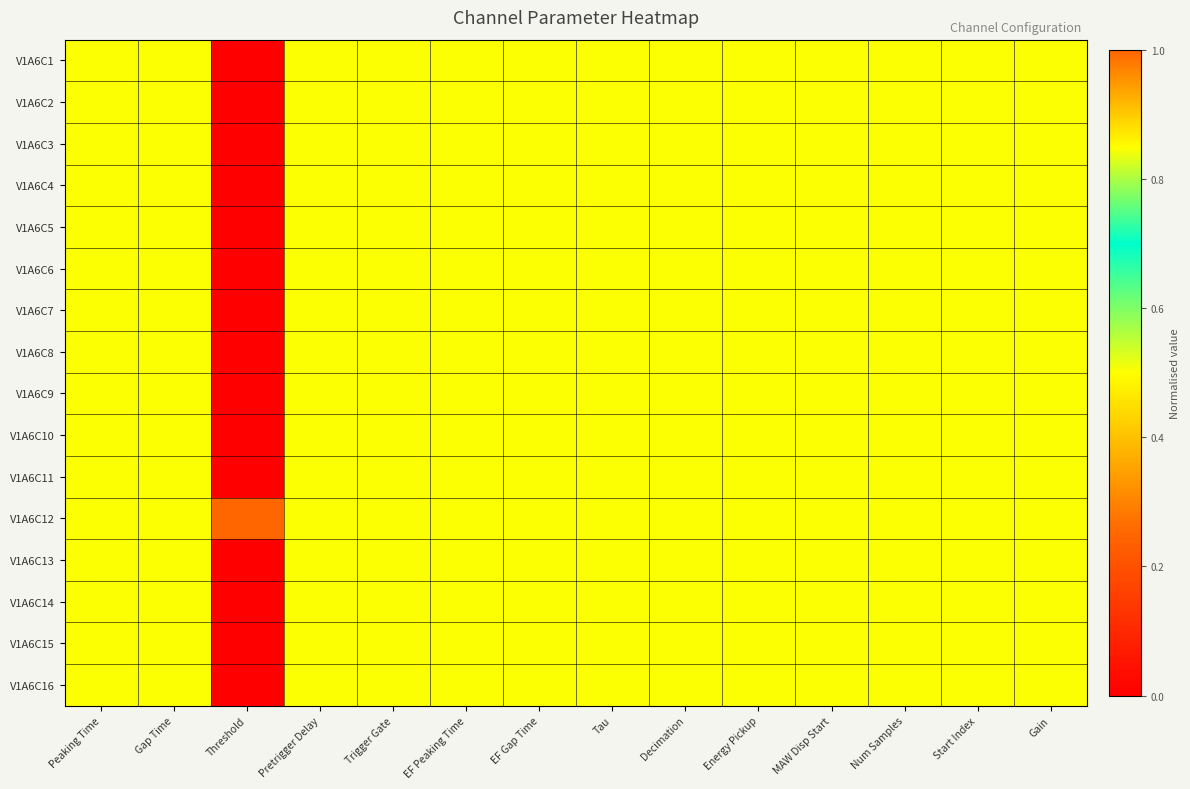

Which series has the largest total across all categories?

V1A6C12